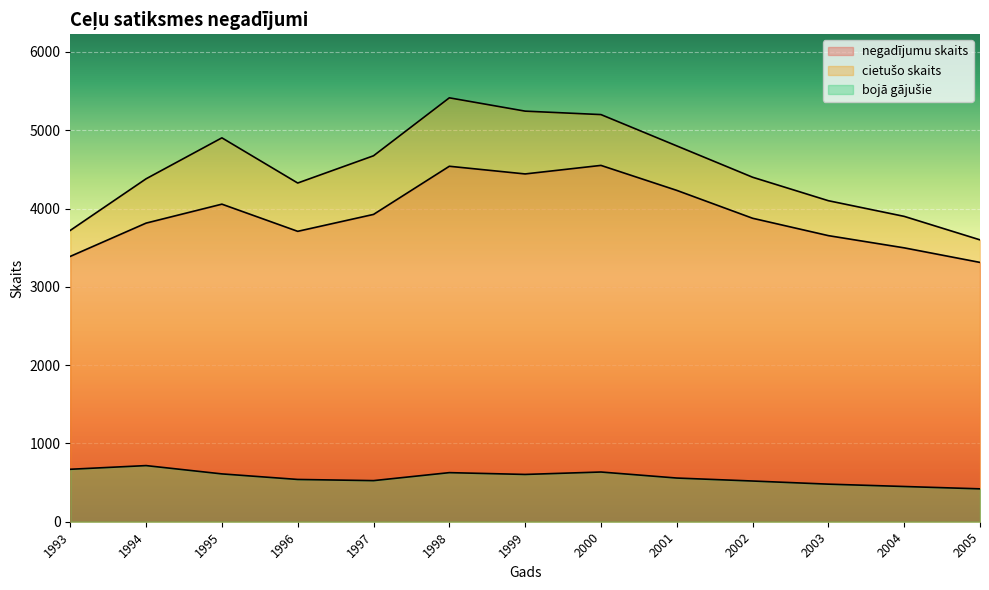

The bojā gājušie series shows 717 at 1994. True or false?

True